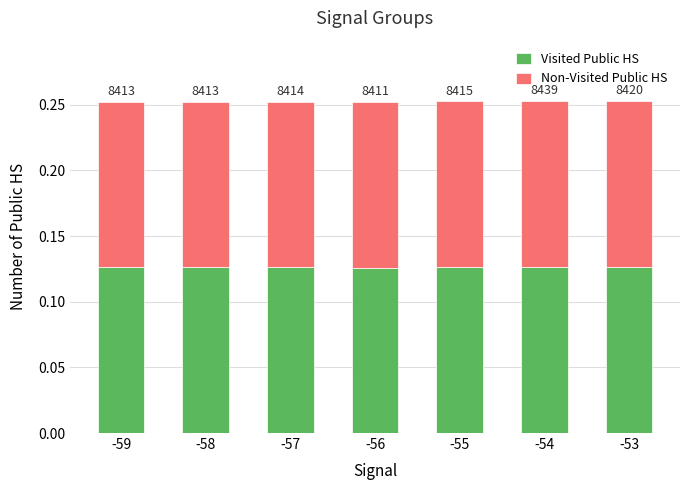

What is the lowest value of the Visited Public HS series?

0.1